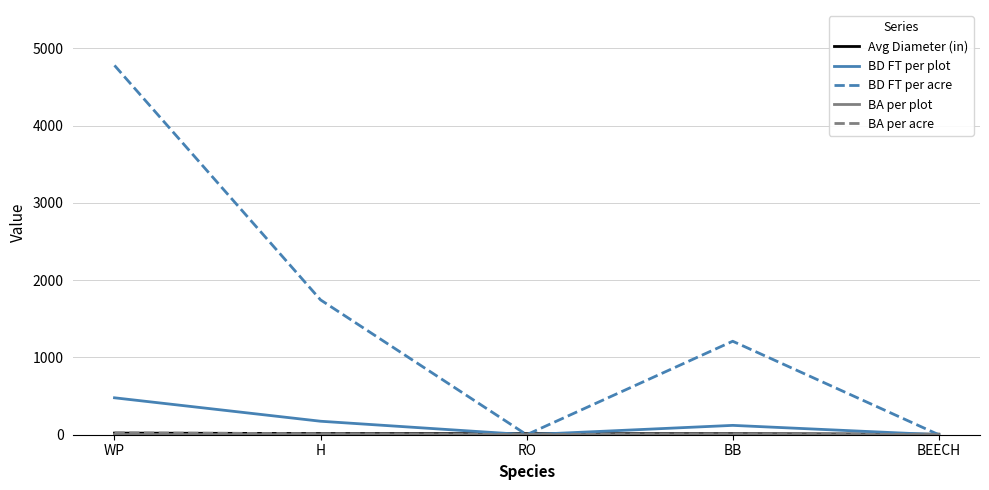

What is the maximum value for BD FT per plot?

478.0